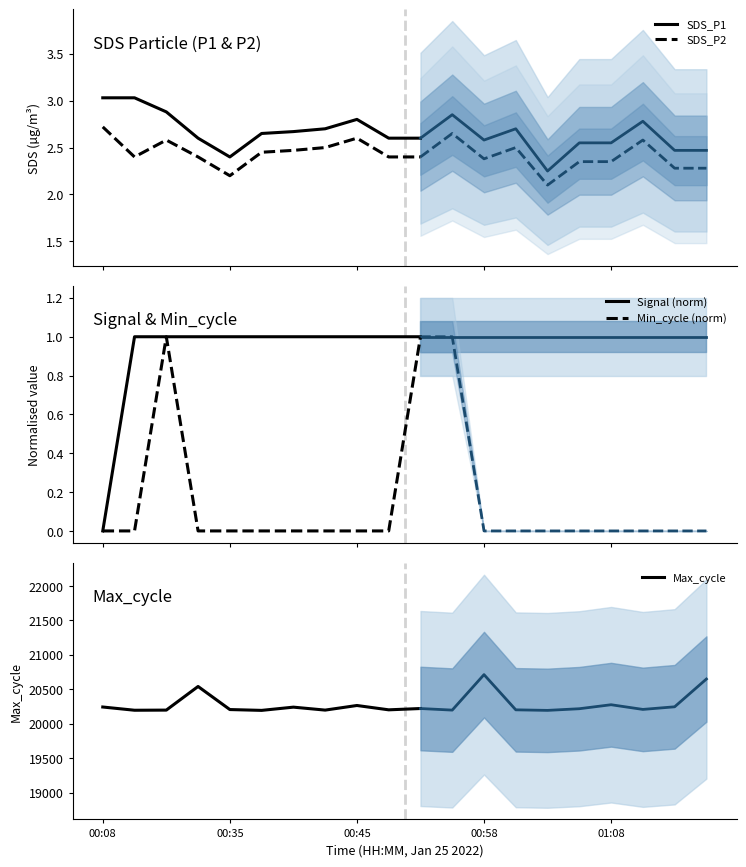

Which series has the largest total across all categories?

Max_cycle